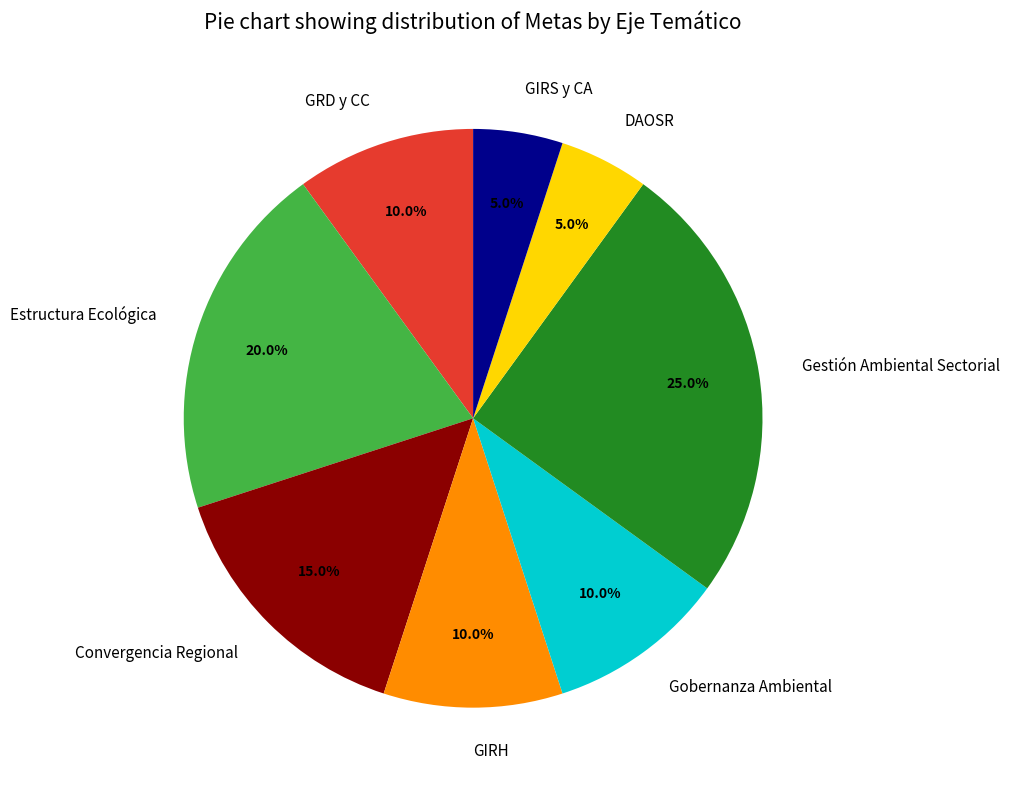

Which slice is the largest?

Gestión Ambiental Sectorial